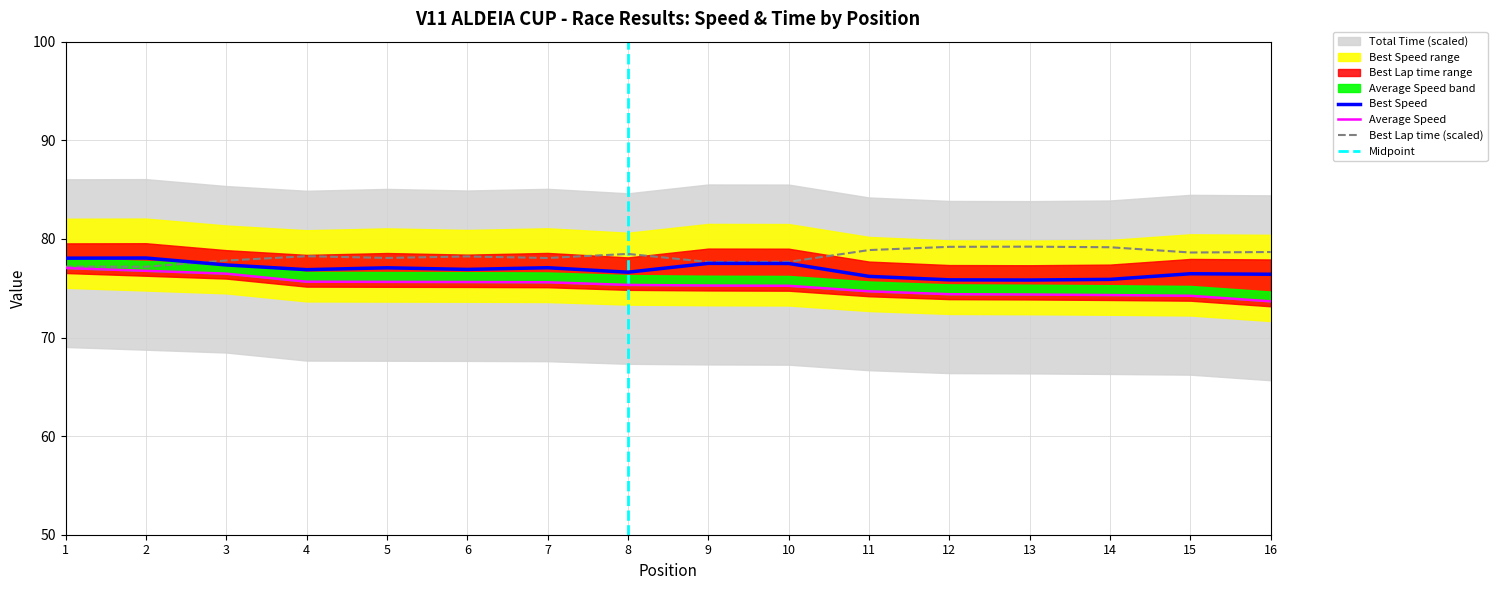

At which category does the chart reach its peak across all series?

13